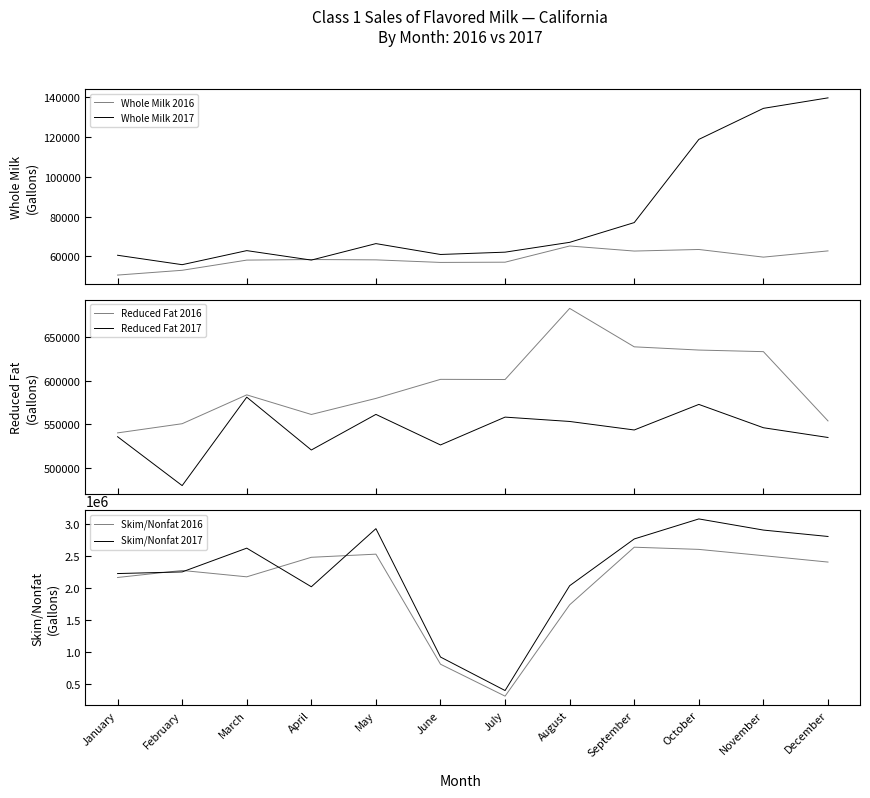

What is the sum of all Reduced Fat 2017 values?

6513502